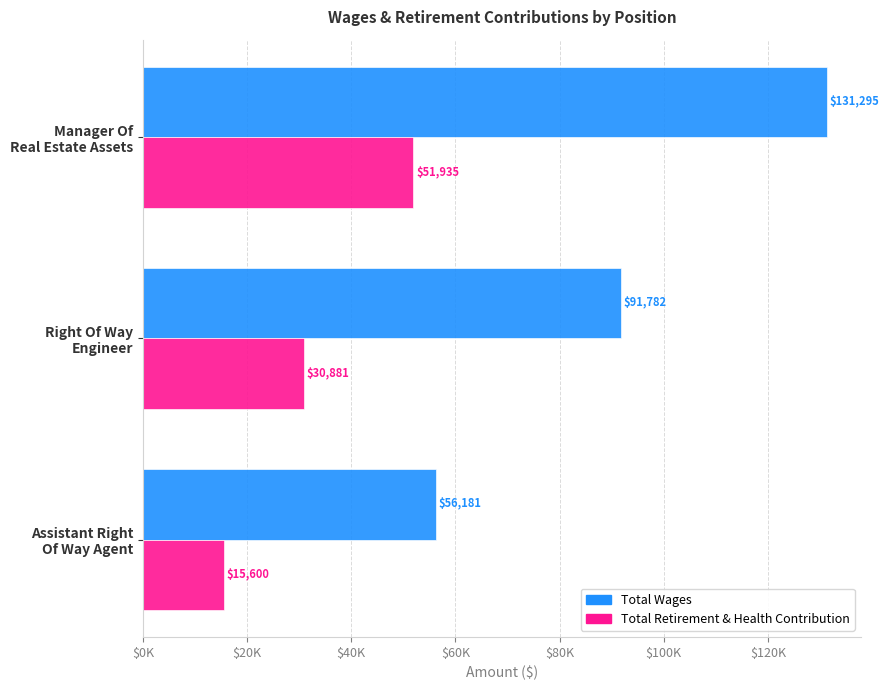

How many Total Retirement & Health Contribution values are between 15600 and 51935?

3